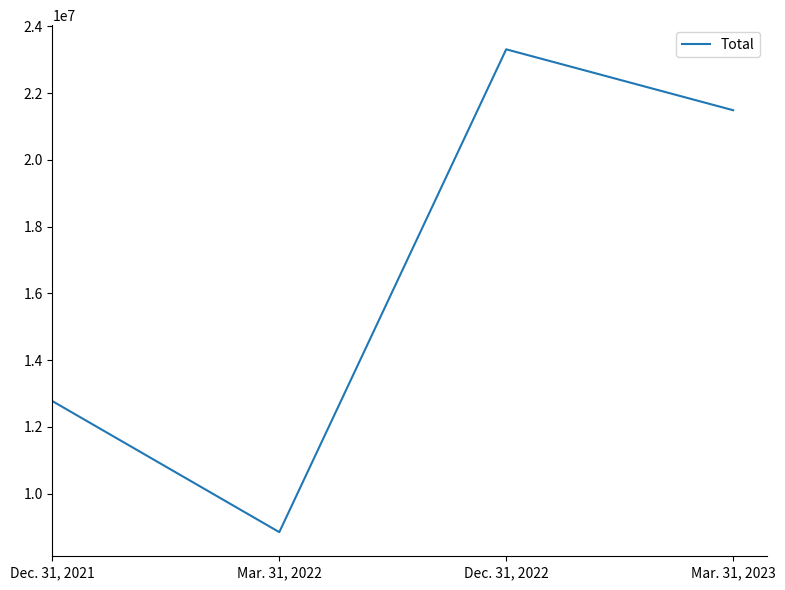

Which category has the highest value across all series?

Dec. 31, 2022